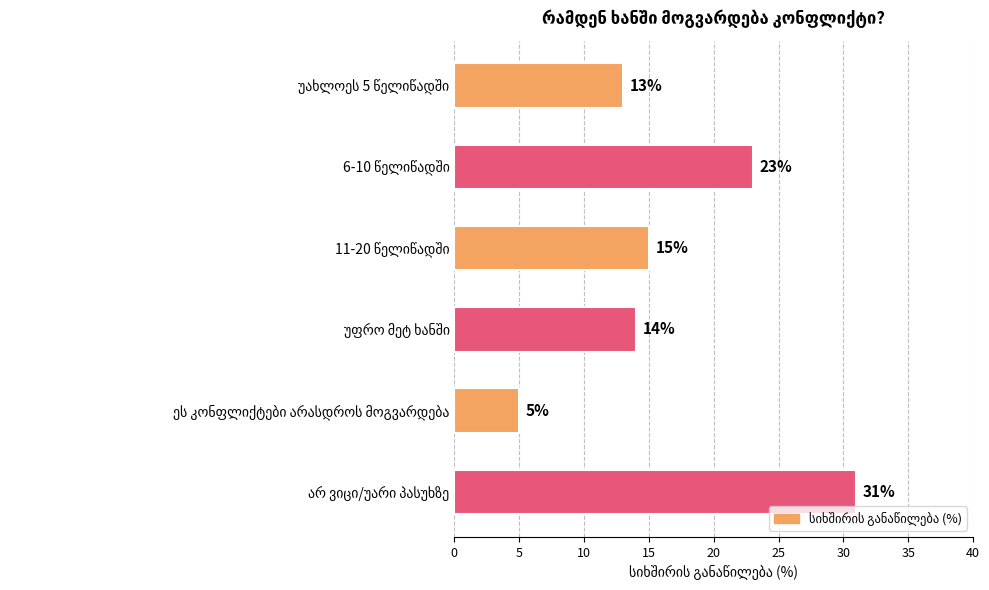

What is the value of the 4th bar from the top?

14